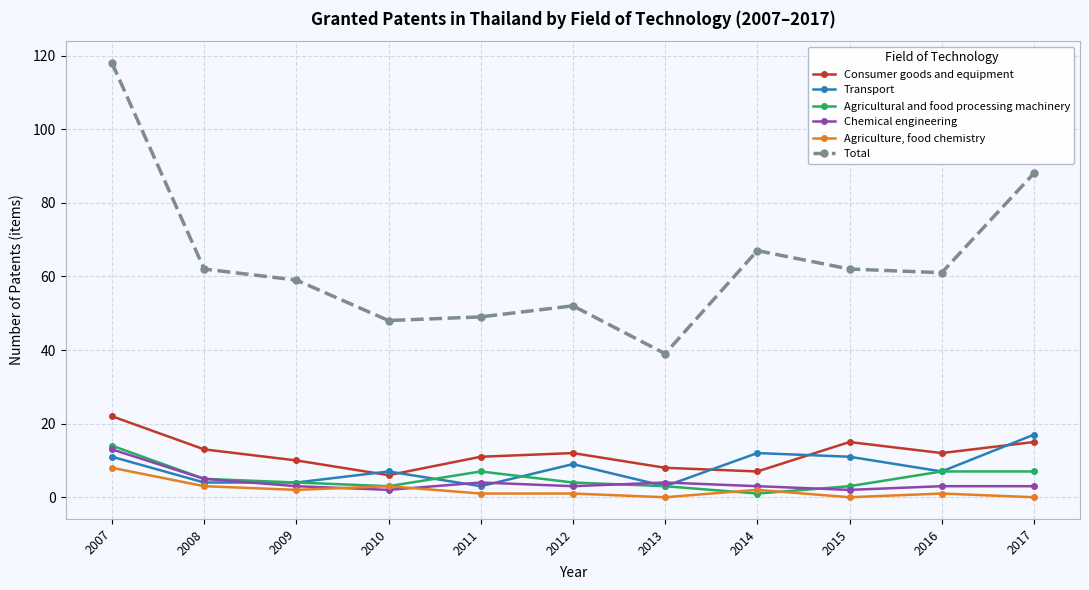

Reading left to right, what are all the values shown in this chart?

Consumer goods and equipment: 2007=22	2008=13	2009=10	2010=6	2011=11	2012=12	2013=8	2014=7	2015=15	2016=12	2017=15
Transport: 2007=11	2008=4	2009=4	2010=7	2011=3	2012=9	2013=3	2014=12	2015=11	2016=7	2017=17
Agricultural and food processing machinery: 2007=14	2008=5	2009=4	2010=3	2011=7	2012=4	2013=3	2014=1	2015=3	2016=7	2017=7
Chemical engineering: 2007=13	2008=5	2009=3	2010=2	2011=4	2012=3	2013=4	2014=3	2015=2	2016=3	2017=3
Agriculture, food chemistry: 2007=8	2008=3	2009=2	2010=3	2011=1	2012=1	2013=0	2014=2	2015=0	2016=1	2017=0
Total: 2007=118	2008=62	2009=59	2010=48	2011=49	2012=52	2013=39	2014=67	2015=62	2016=61	2017=88